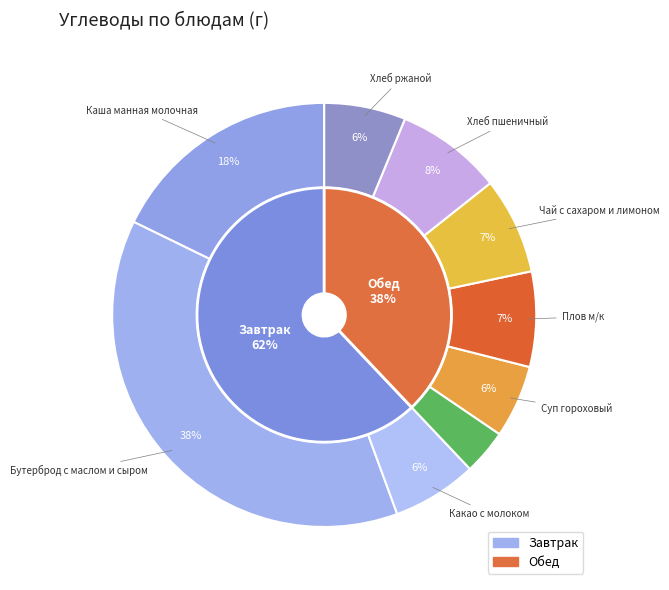

What percentage is the Хлеб пшеничный slice, to the nearest percent?

8%